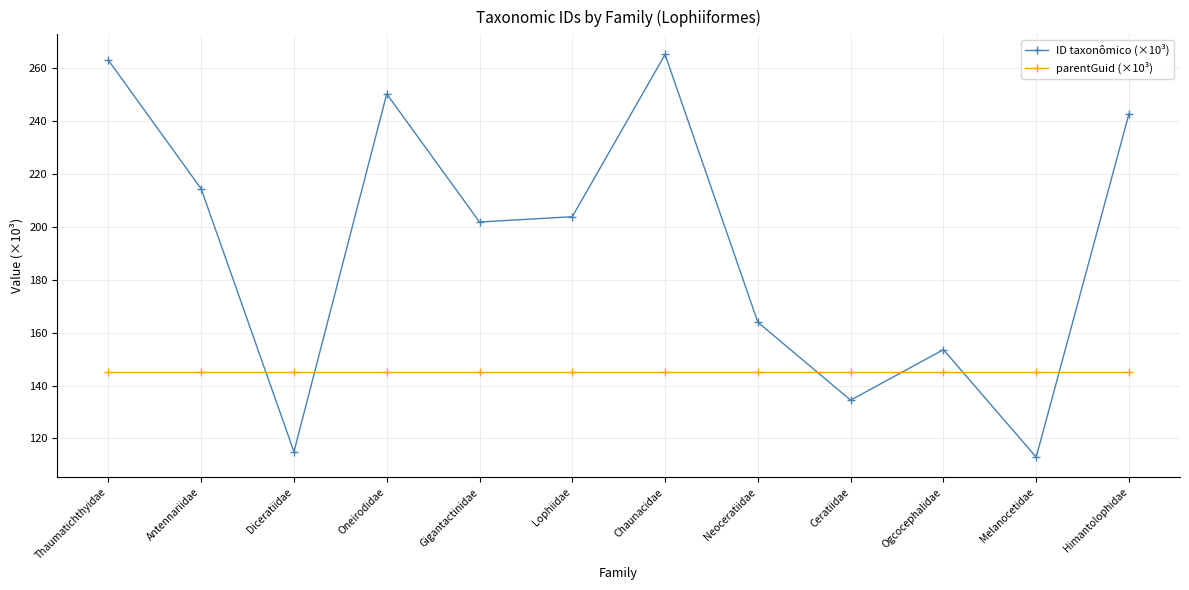

Which category has the highest value in the ID taxonômico (×10³) series?

Chaunacidae